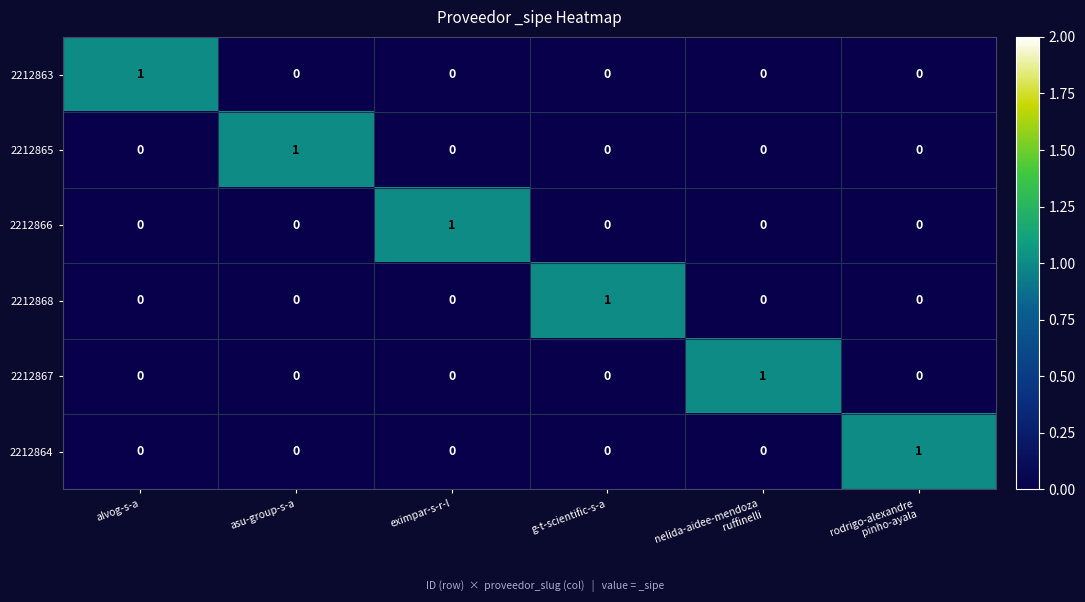

How many categories are shown in the chart?

6